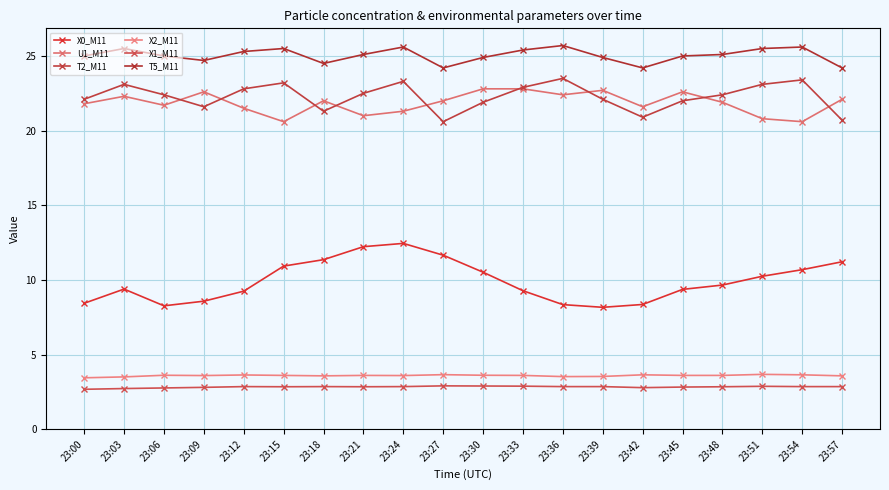

In T5_M11, how many points are lower than both neighbors (excluding endpoints)?

4